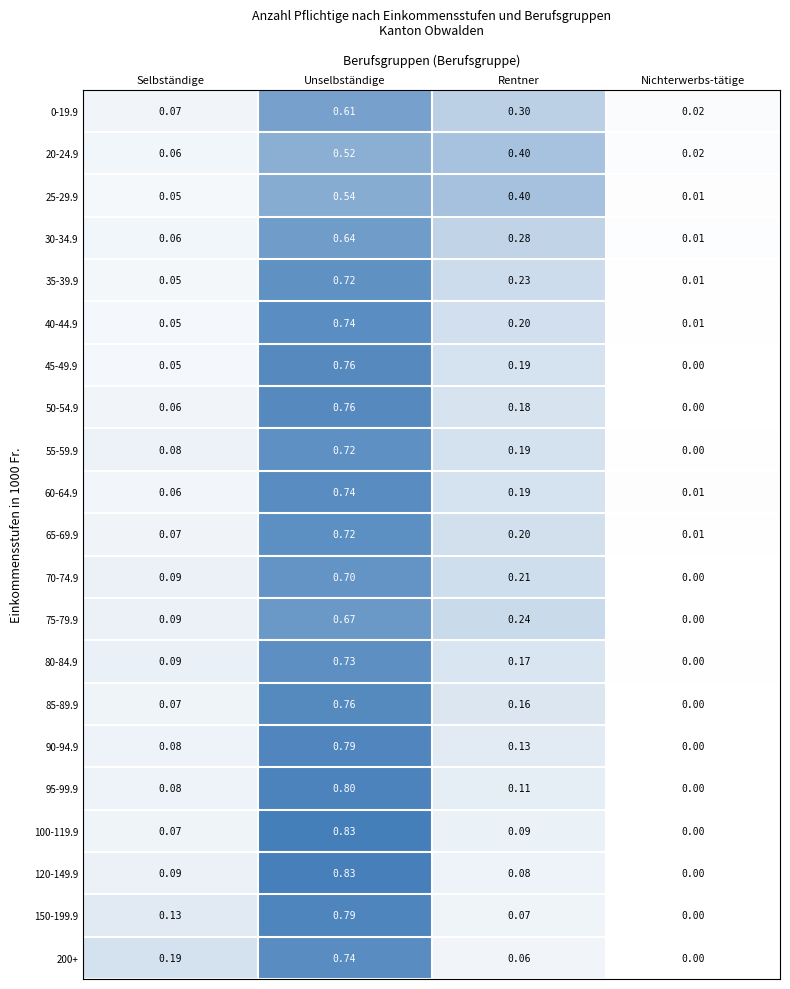

Where is 25-29.9 nearest to the value 0?

Nichterwerbs-tätige